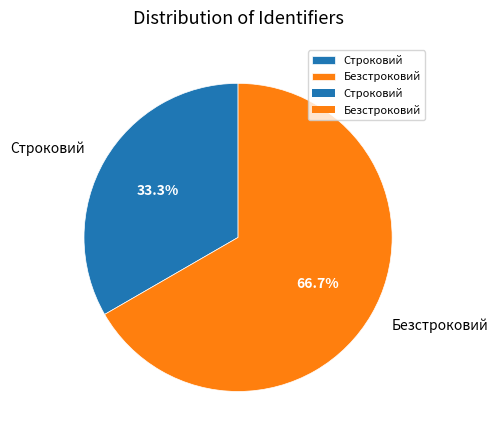

Count the number of slices in the pie.

2